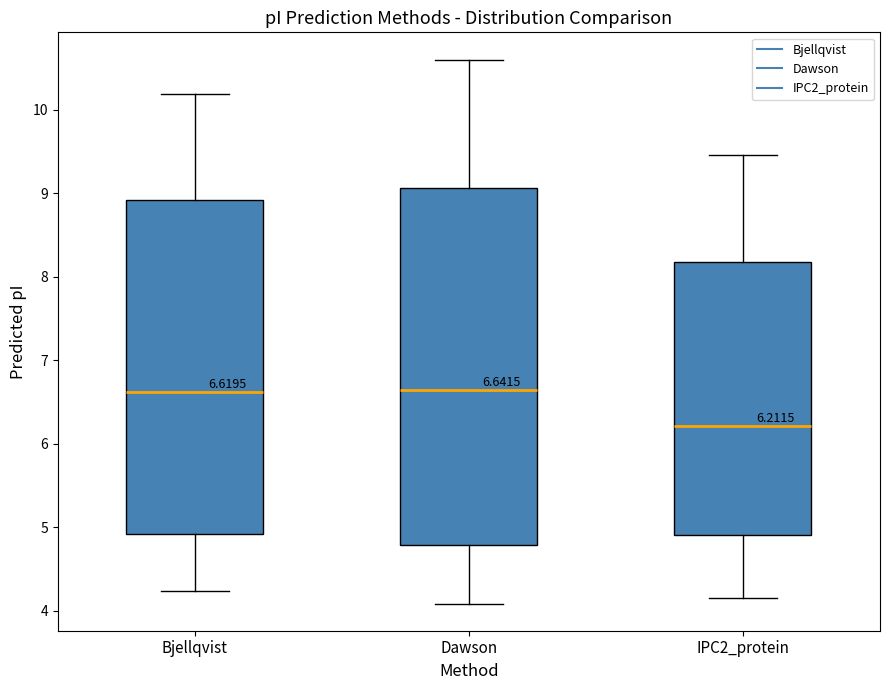

Which box is the tallest, from its lower edge to its upper edge?

Dawson